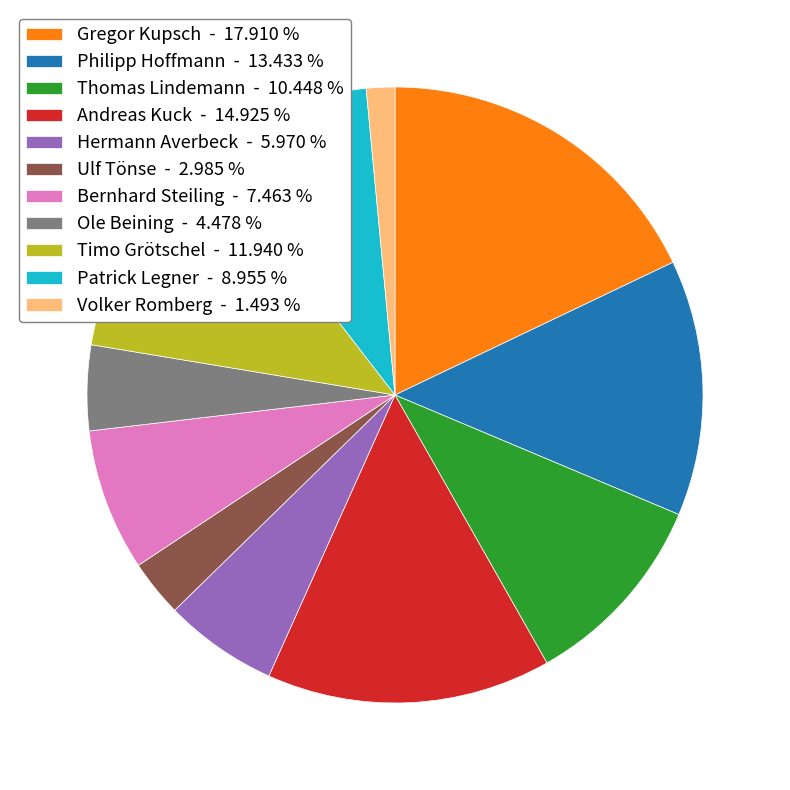

Which slice is the largest?

Gregor Kupsch - 17.910 %